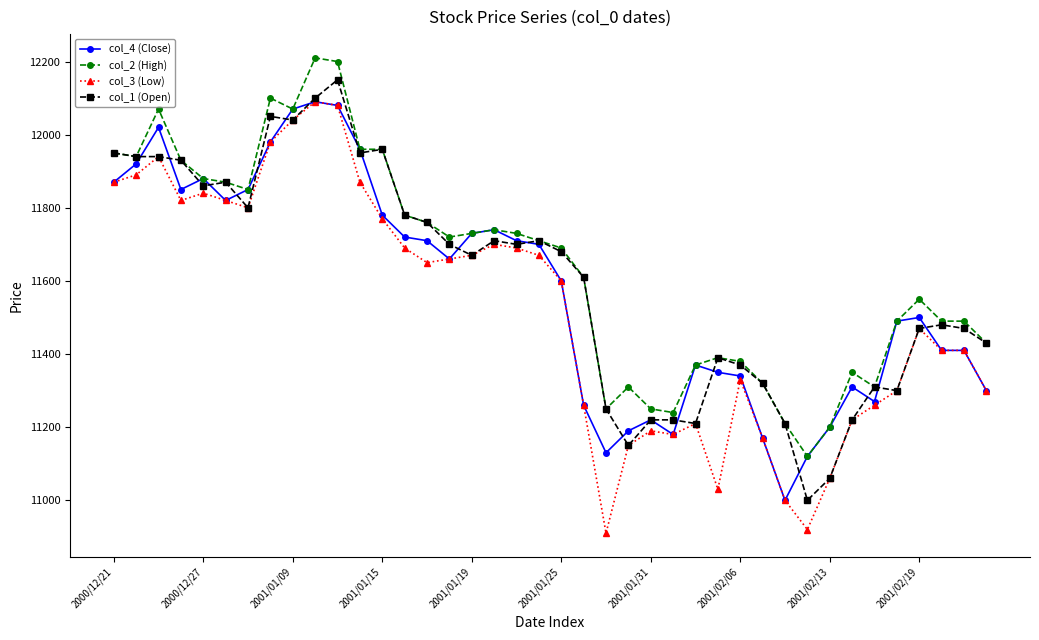

True or false: col_2 (High) and col_3 (Low) cross at least once.

False